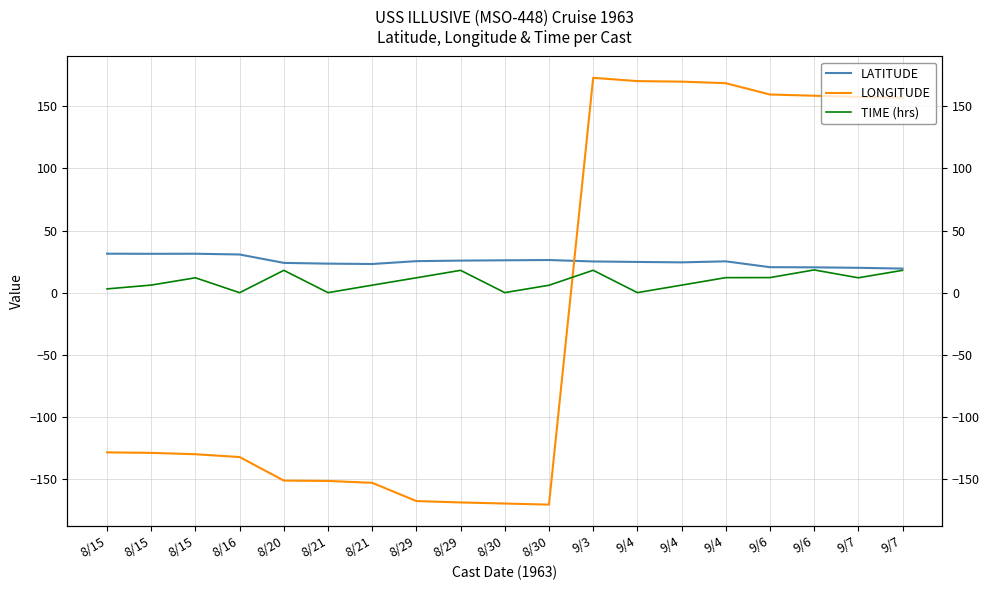

True or false: LATITUDE and LONGITUDE intersect in this chart.

True